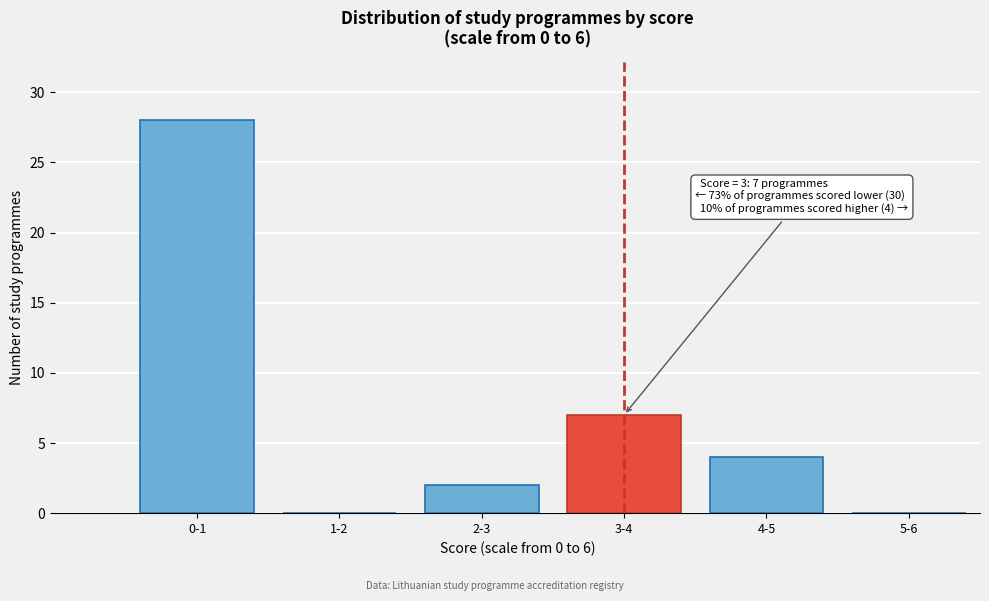

Reading right to left, extract all data points from this chart.

5-6=0	4-5=4	3-4=7	2-3=2	1-2=0	0-1=28